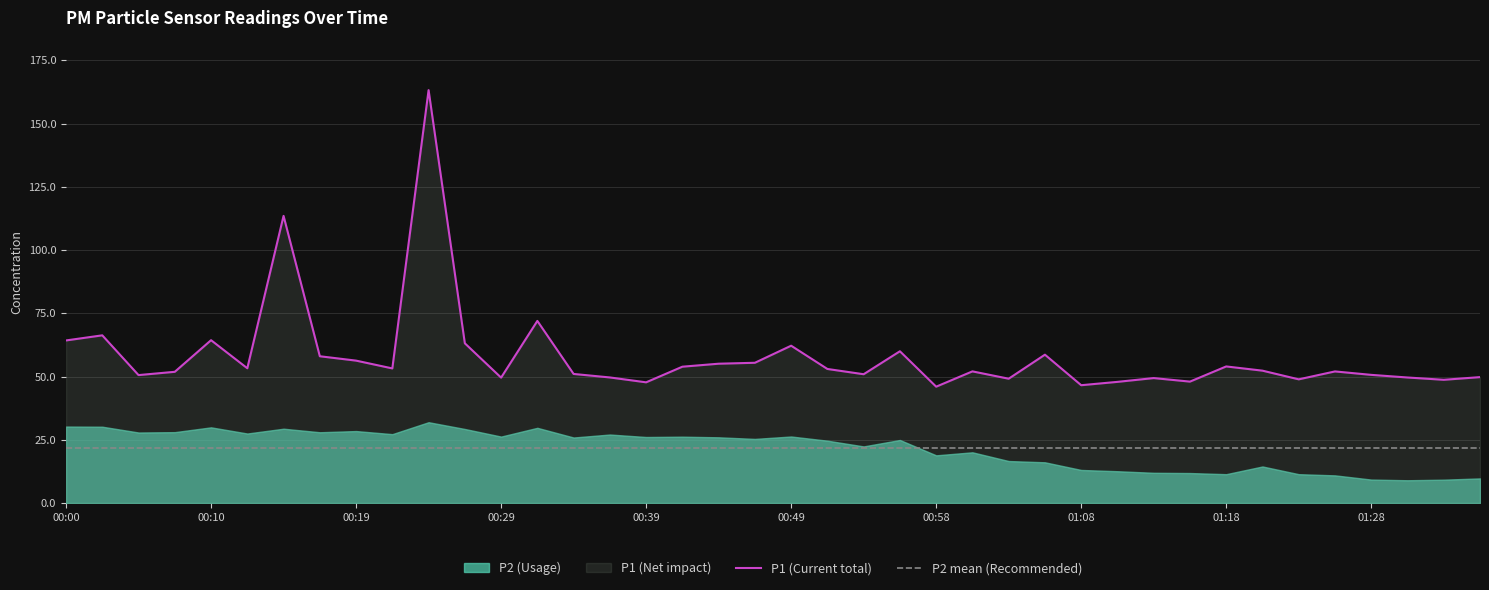

Is it true that P1 (Current total) equals 21.5 at 15?

False